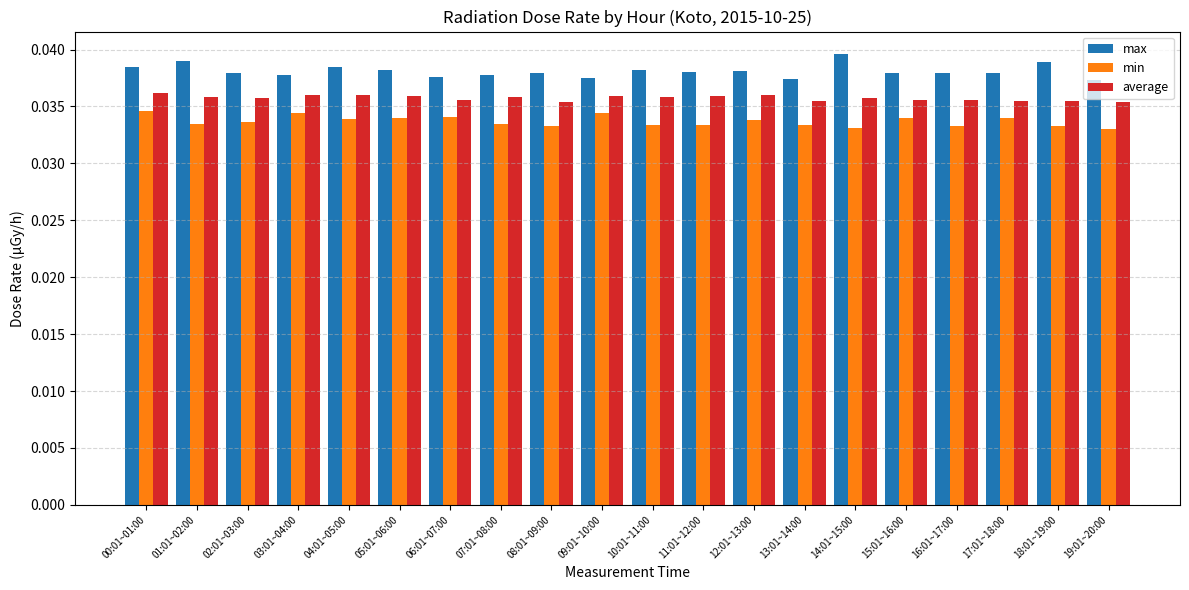

At how many categories does at least one series exceed 0?

20